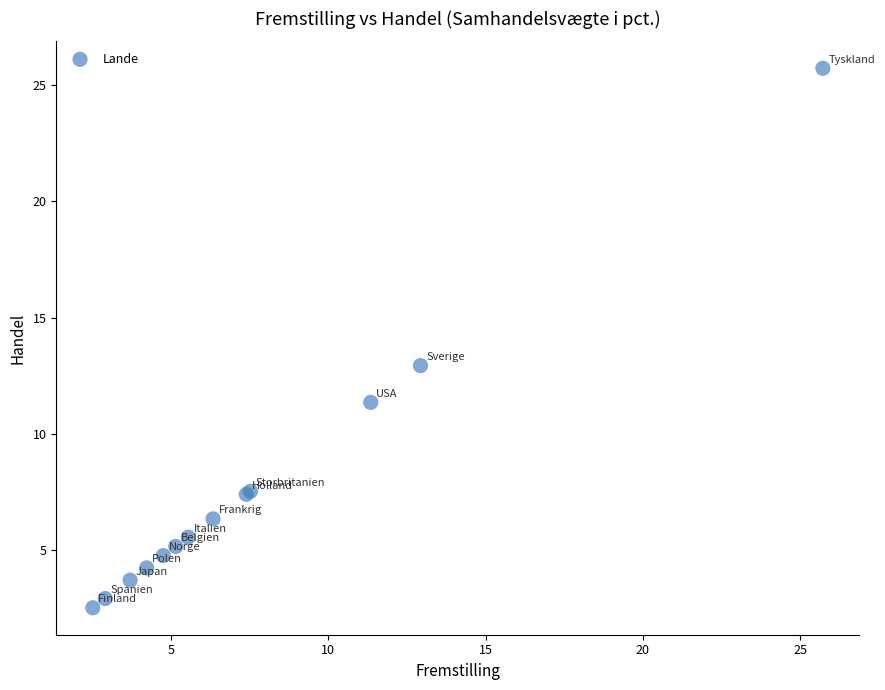

What Y value in the scatter plot is closest to 14?

12.9